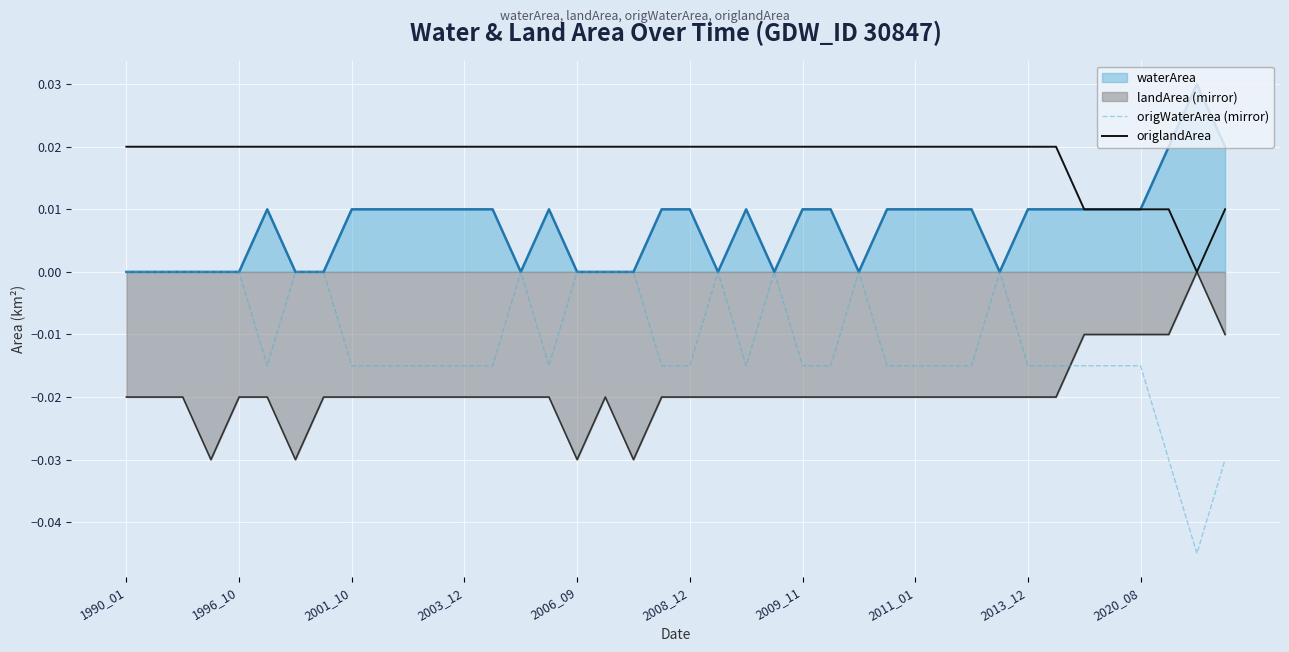

True or false: origWaterArea (mirror) has more than 2 points higher than both neighbors.

True